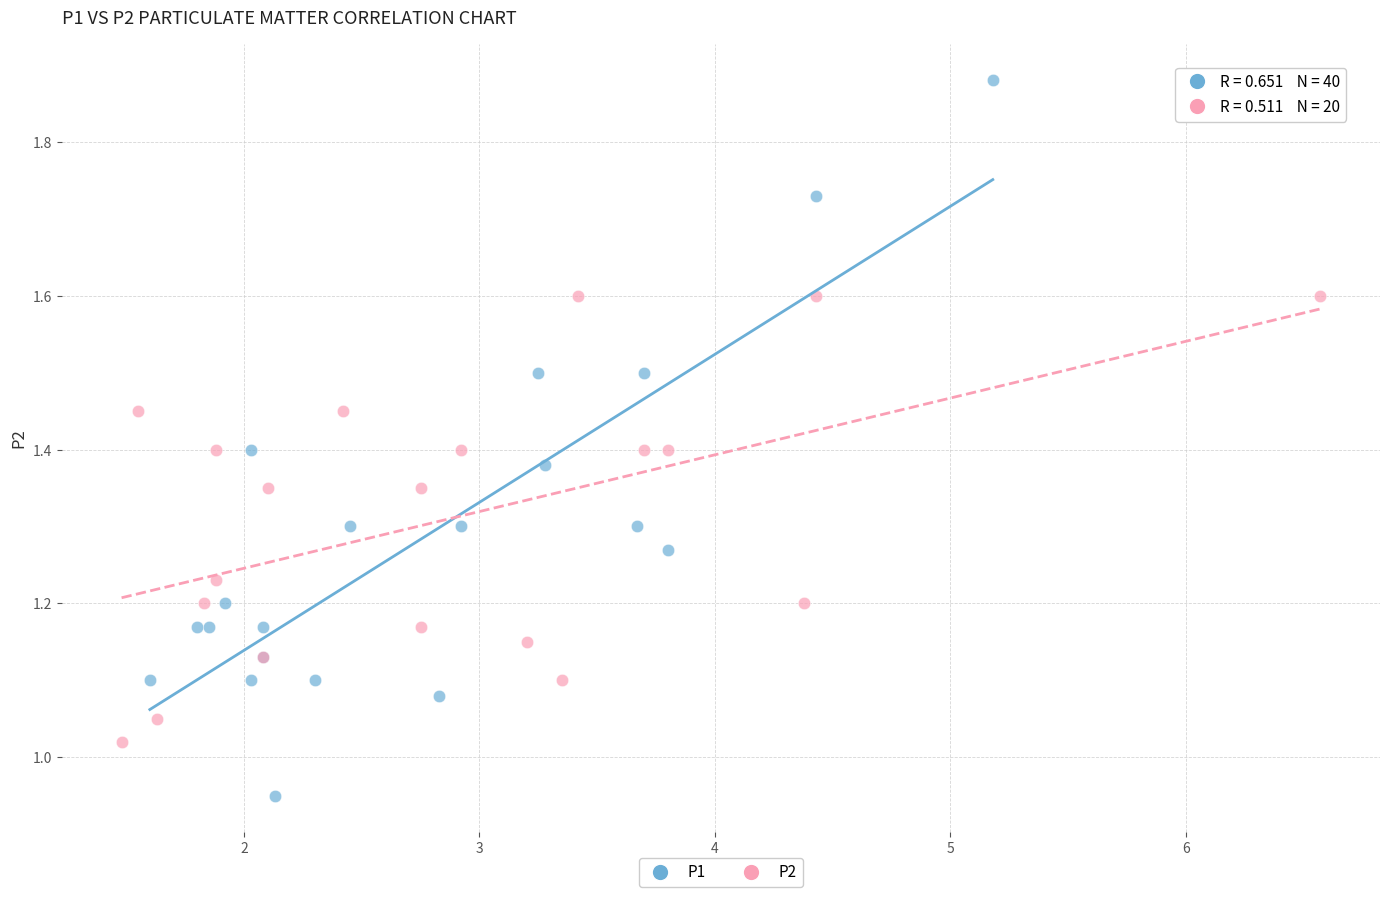

Which series has the largest Y range (max minus min)?

P1